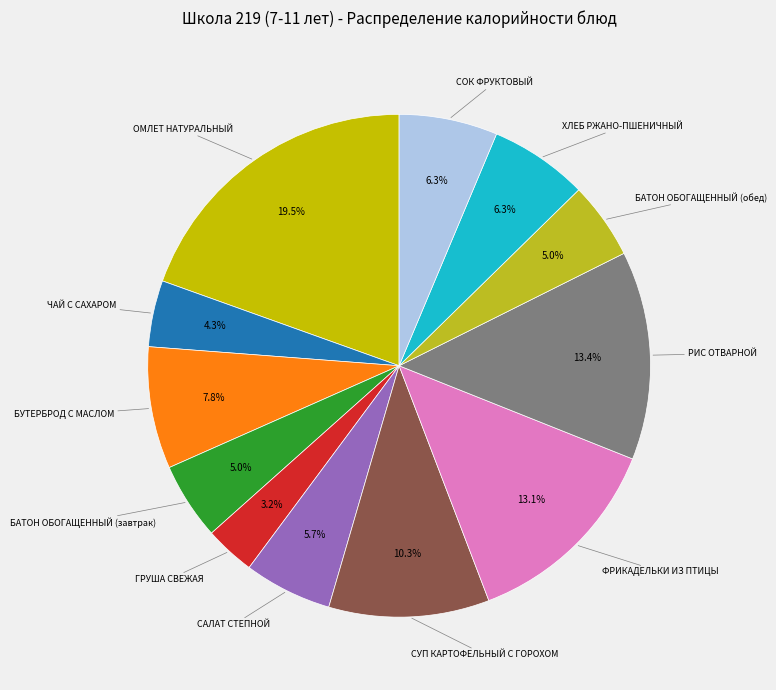

How many slices are in this pie chart?

12